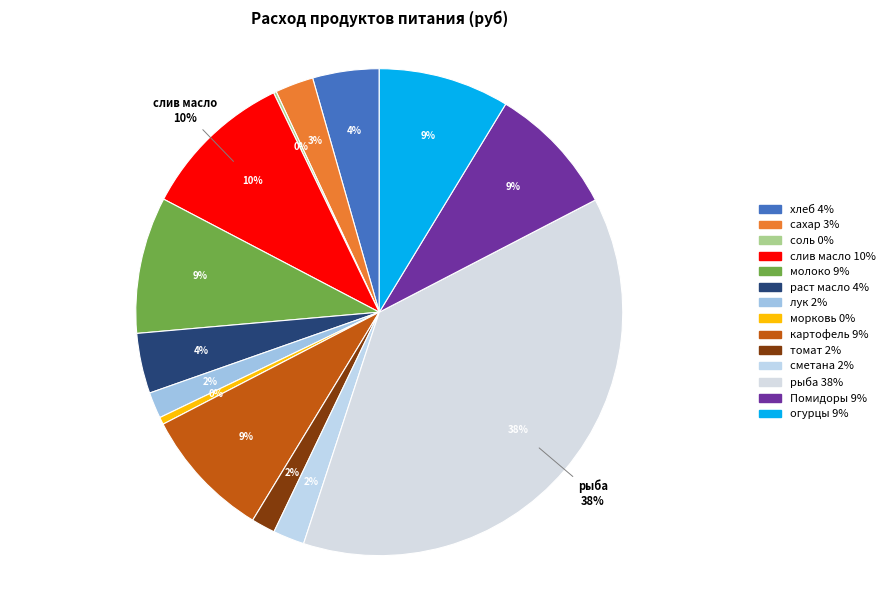

Is there a majority slice in this chart?

No